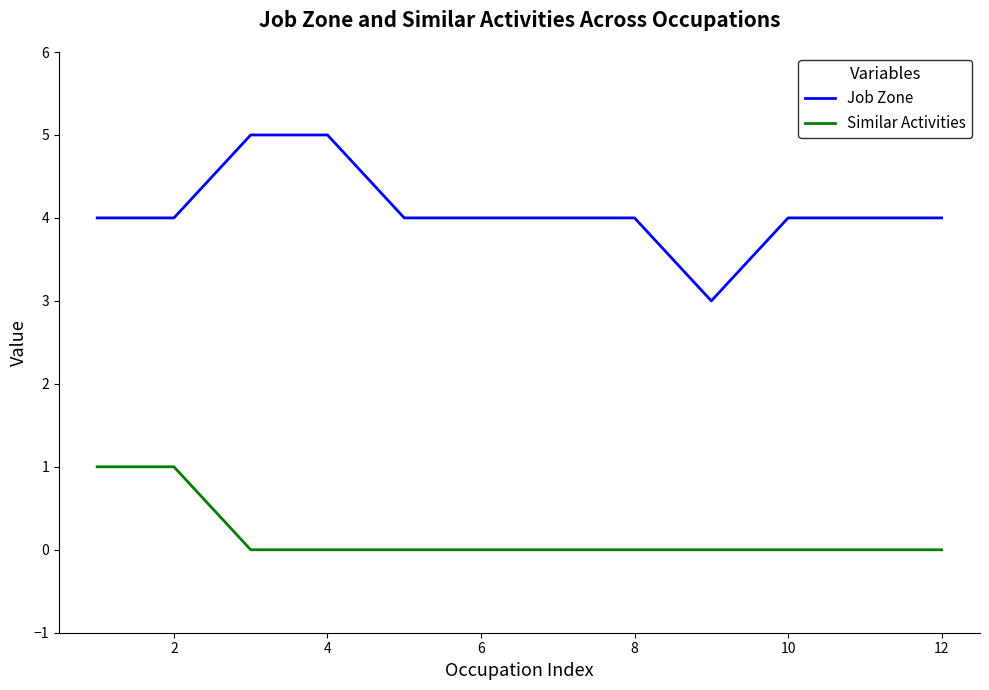

How many categories are shown in the chart?

12